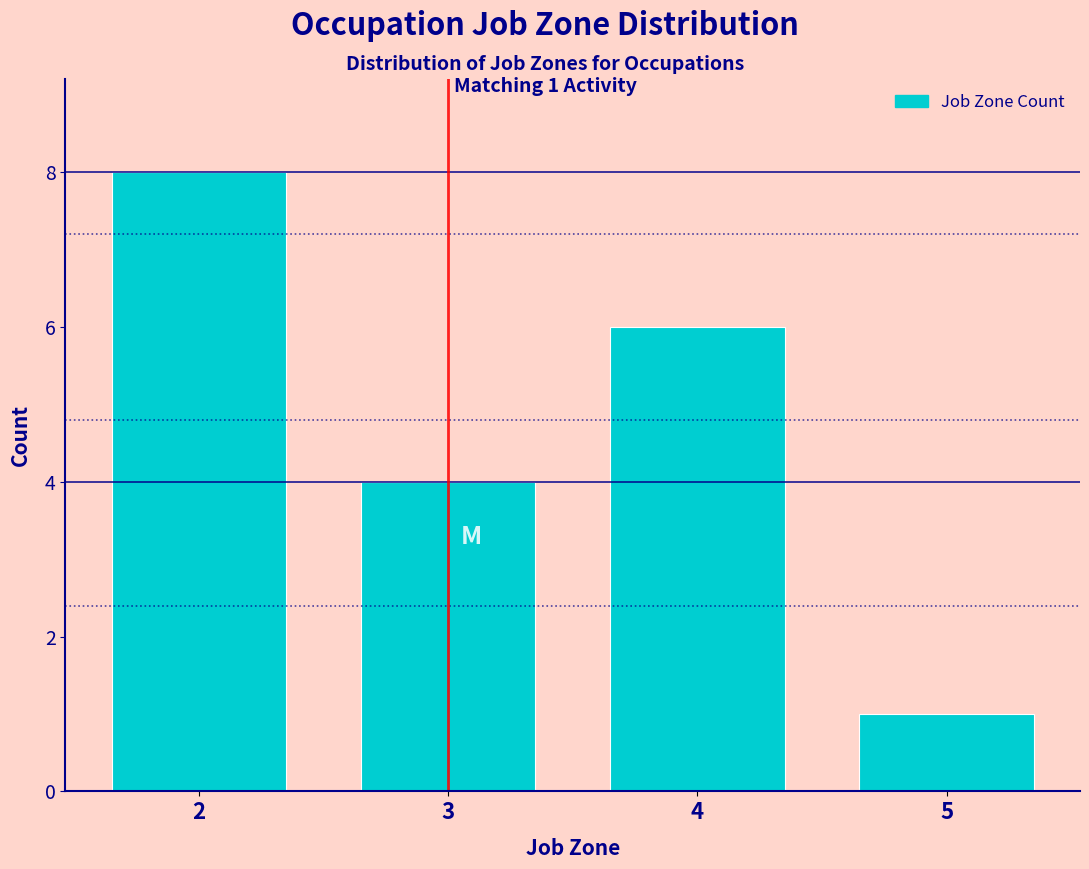

Which range on the x-axis has the tallest bar?

1.5 to 2.5